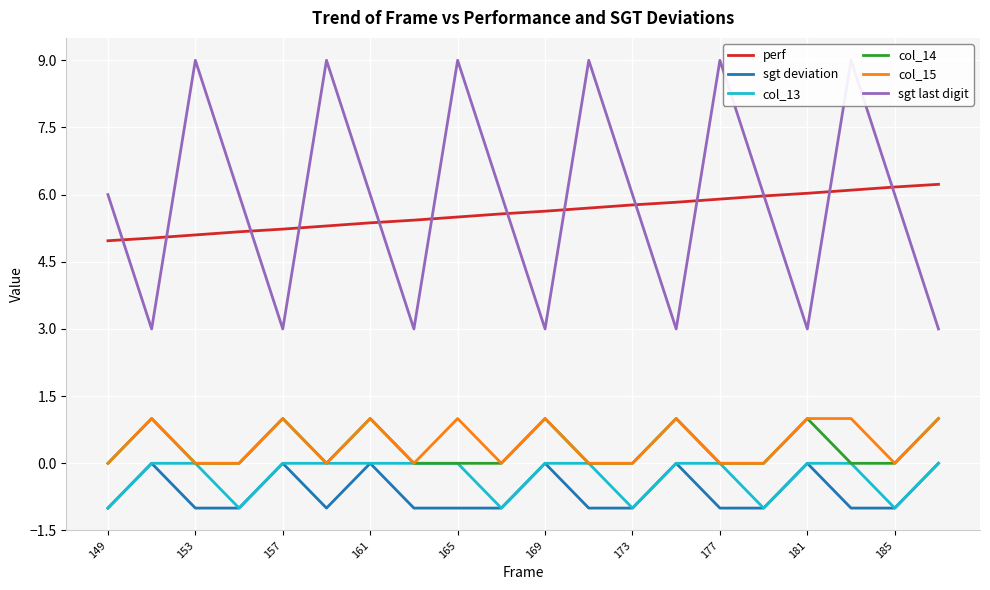

True or false: perf has a value of 8.9 at 181.

False